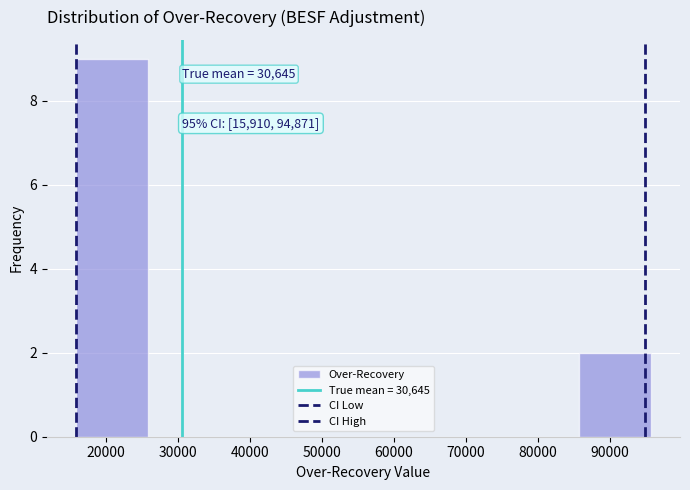

Which range on the x-axis has the tallest bar?

16000 to 26000